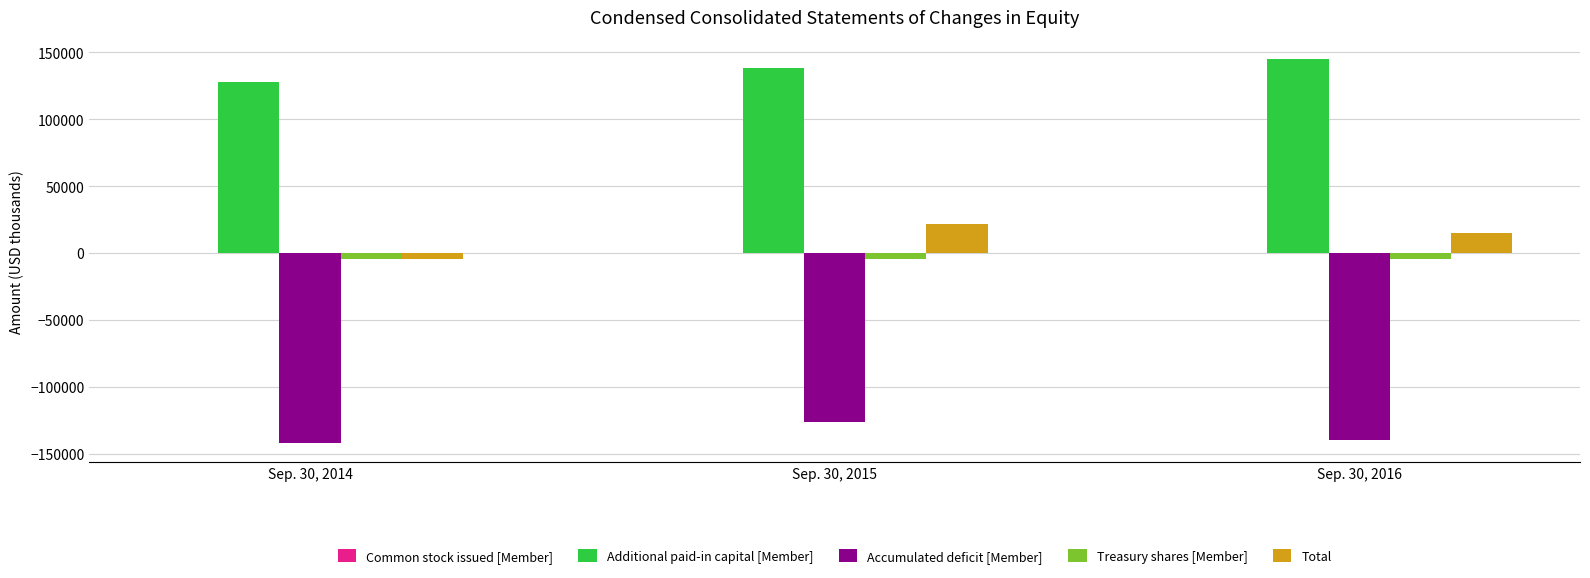

At which category does the chart reach its peak across all series?

Sep. 30, 2016